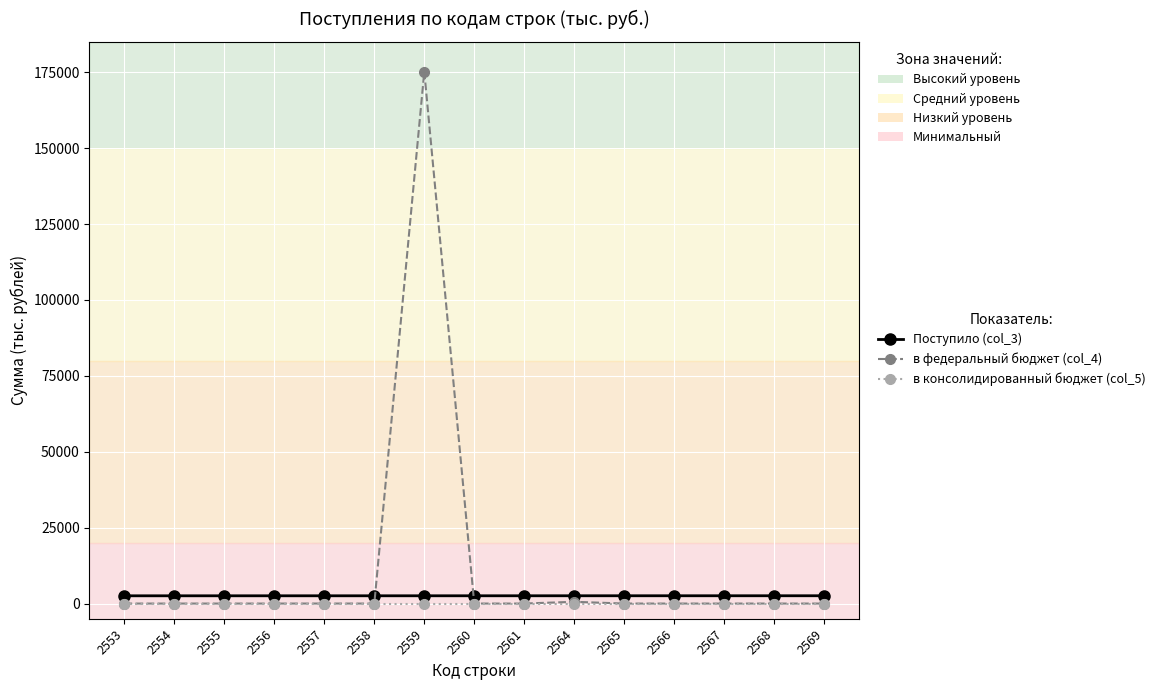

At how many categories does at least one series exceed 77673?

1